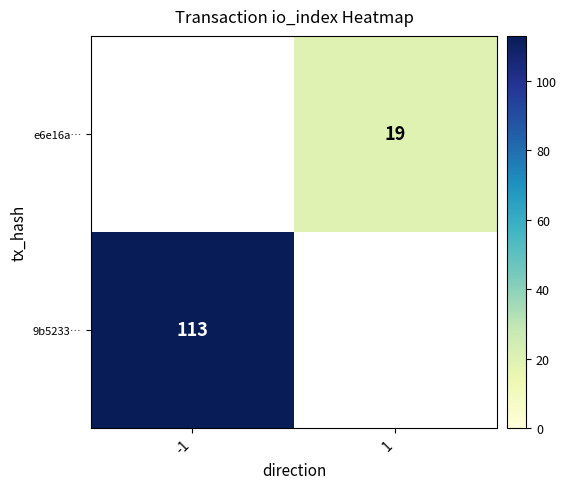

Is the value of e6e16a… at 1 greater than the value of 9b5233… at -1?

No